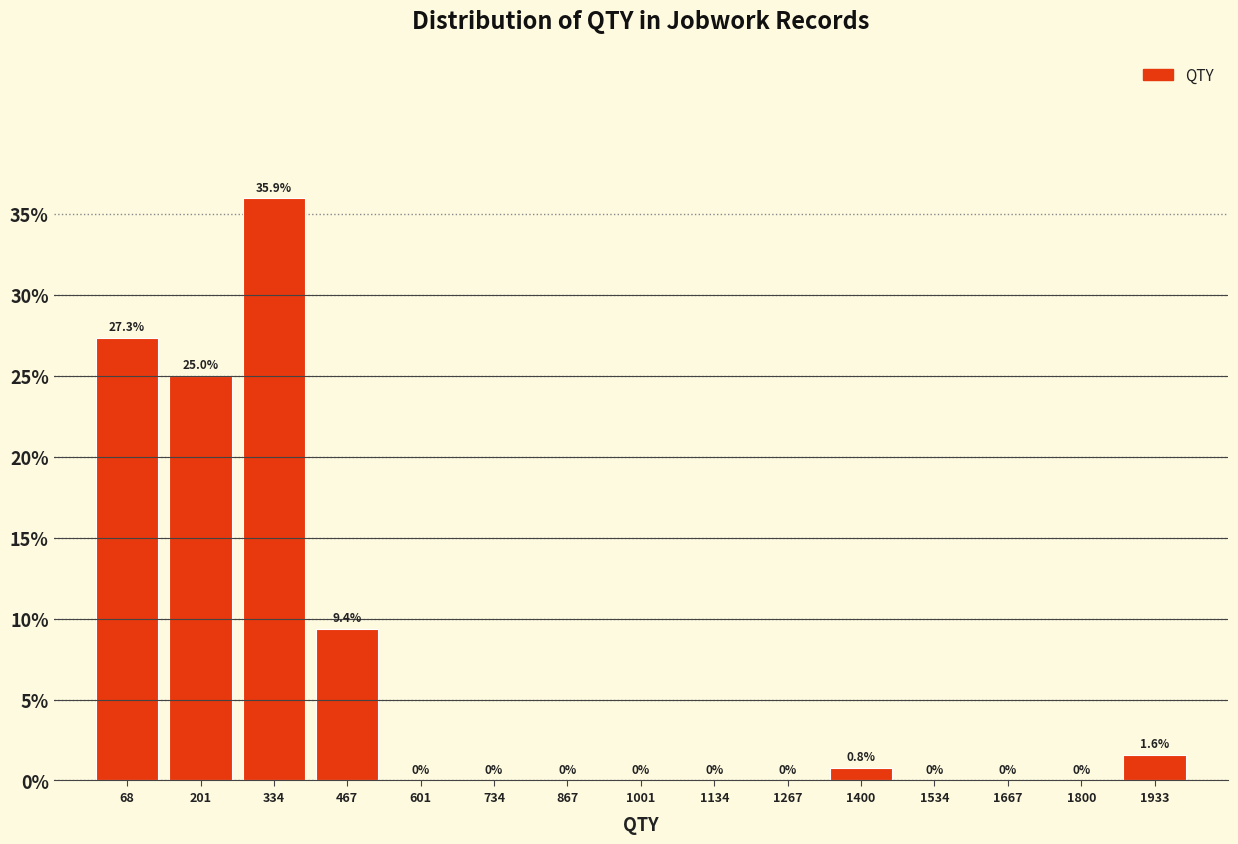

Reading left to right, list every bar in this chart as the range it spans on the x-axis followed by its height. The bar edges are not printed on the chart, so give them approximately, as read against the axis.

0 to 140: 27.3
140 to 260: 25.0
260 to 400: 35.9
400 to 540: 9.4
540 to 660: 0.0
660 to 800: 0.0
800 to 940: 0.0
940 to 1060: 0.0
1060 to 1200: 0.0
1200 to 1340: 0.0
1340 to 1460: 0.8
1460 to 1600: 0.0
1600 to 1740: 0.0
1740 to 1860: 0.0
1860 to 2000: 1.6